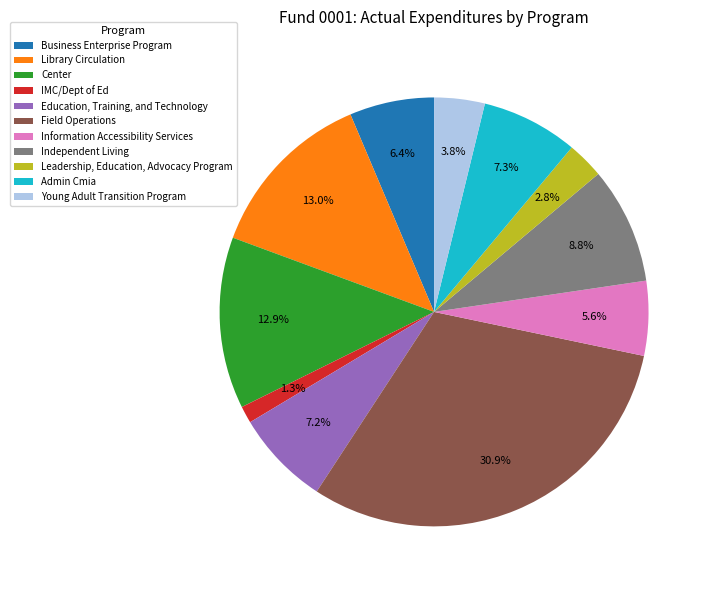

What is the ratio of the value at Education, Training, and Technology to the value at Admin Cmia?

1.0